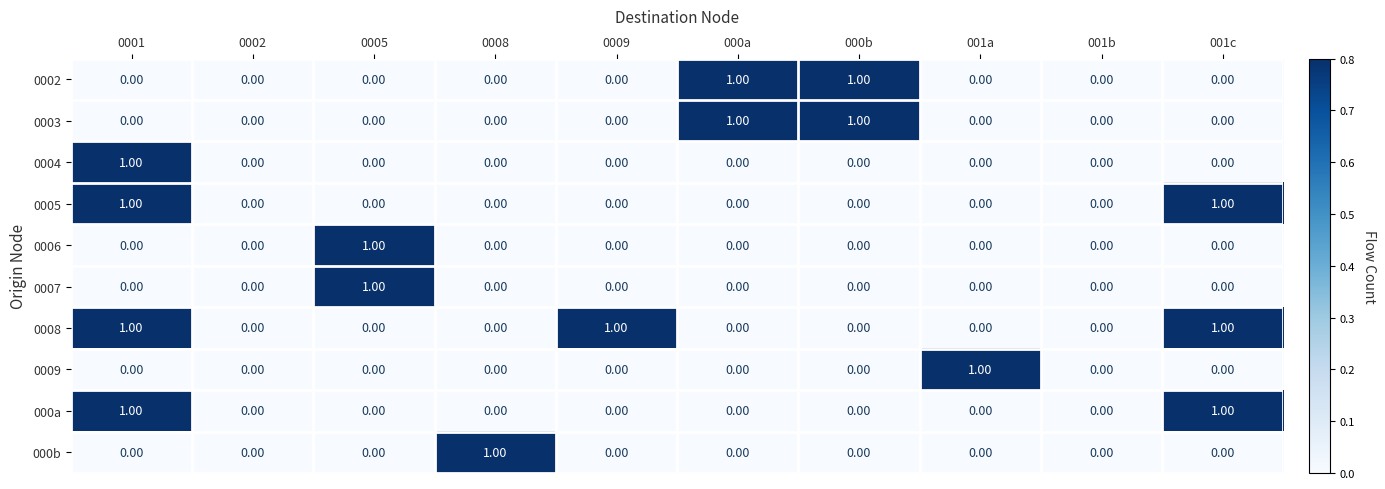

Which series changed the most between 0002 and 001a?

0009